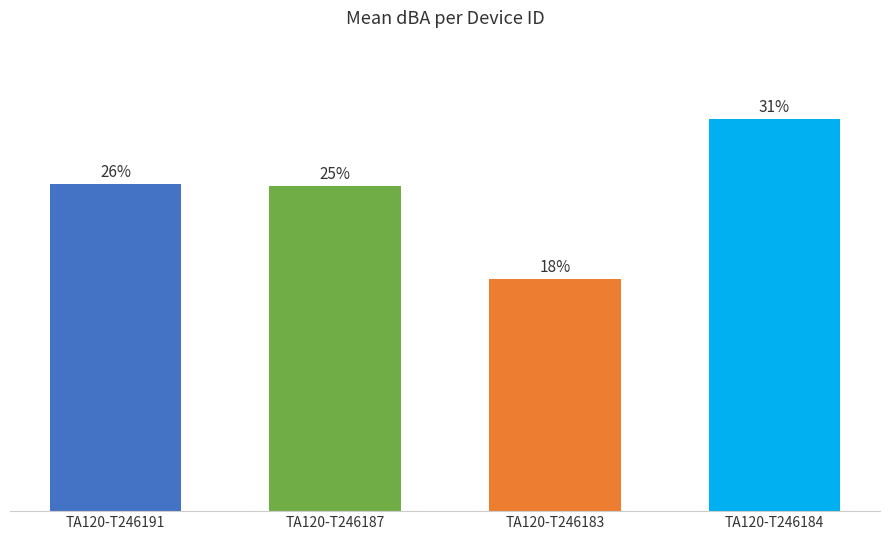

Rank the categories by value from lowest to highest.

TA120-T246183, TA120-T246187, TA120-T246191, TA120-T246184